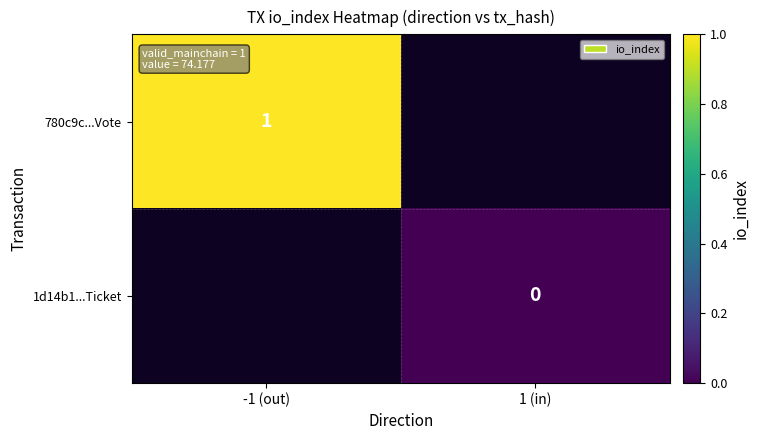

Is the value of 1d14b1...Ticket at 1 (in) greater than the value of 780c9c...Vote at -1 (out)?

No